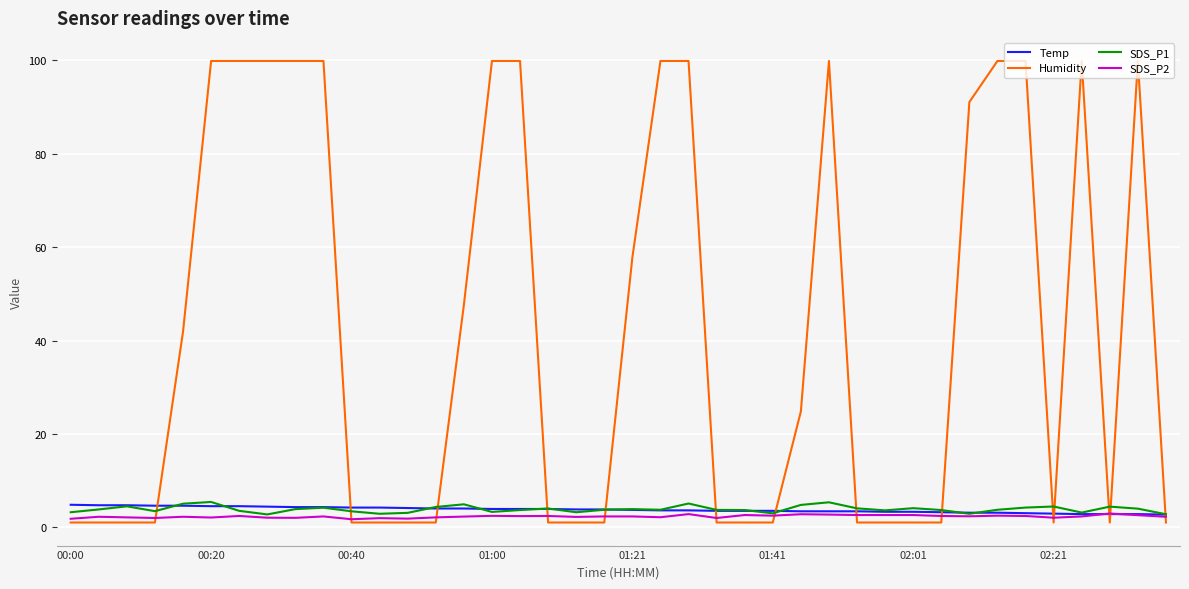

What is the difference between the maximum and minimum values in the Temp series?

2.1